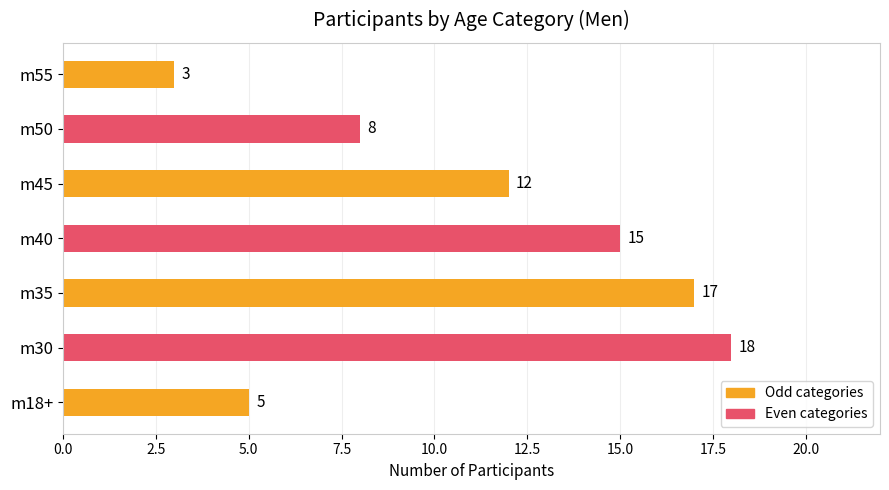

What value does the data have at m45, to the nearest 5?

10